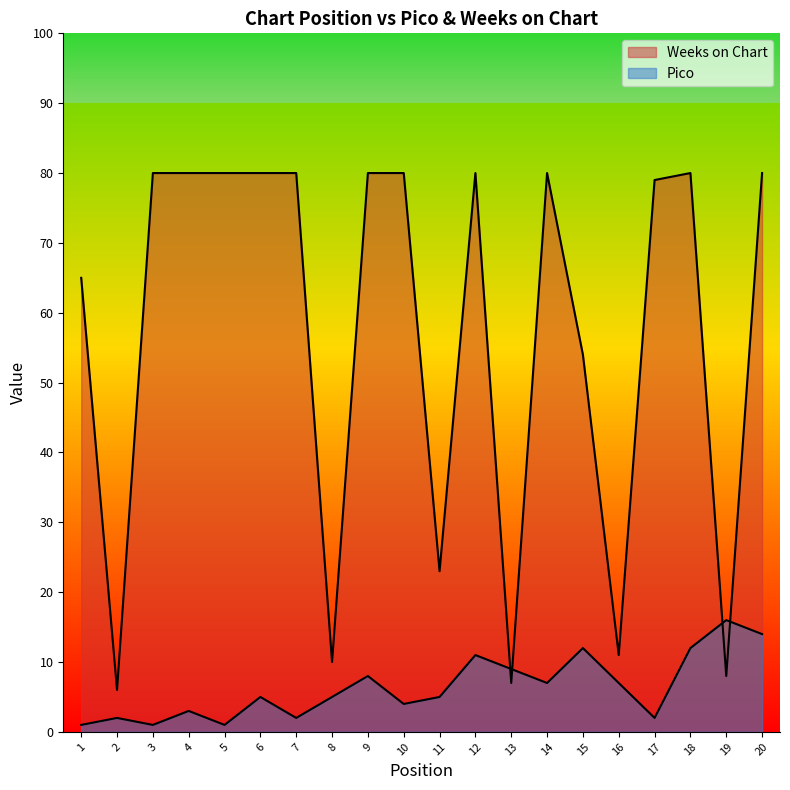

At how many categories does at least one series exceed 72?

12